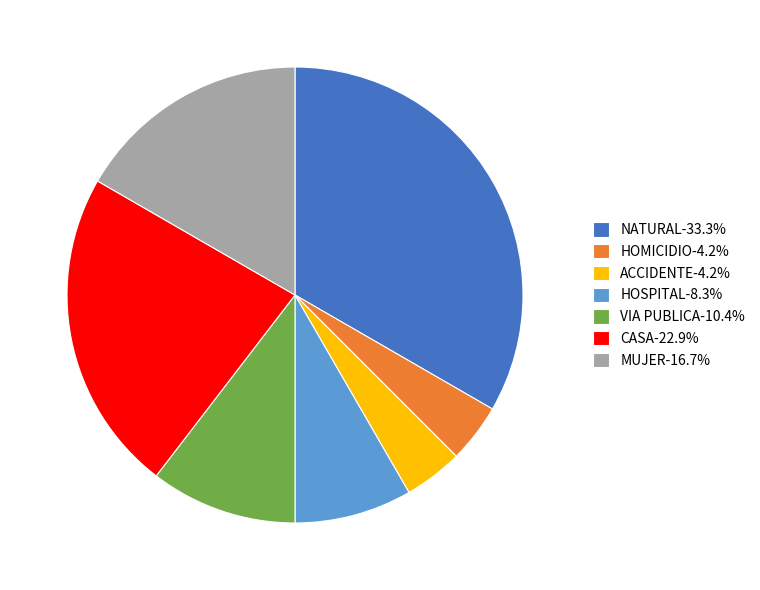

Approximately how many times larger is the value at VIA PUBLICA-10.4% compared to HOSPITAL-8.3%?

1.3